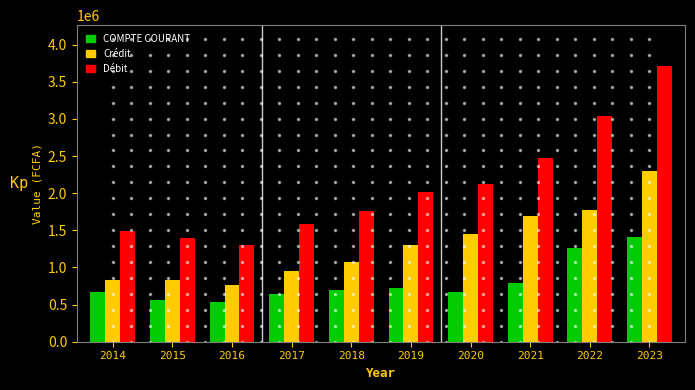

What is the total value across all series at 2020?

4236531.7